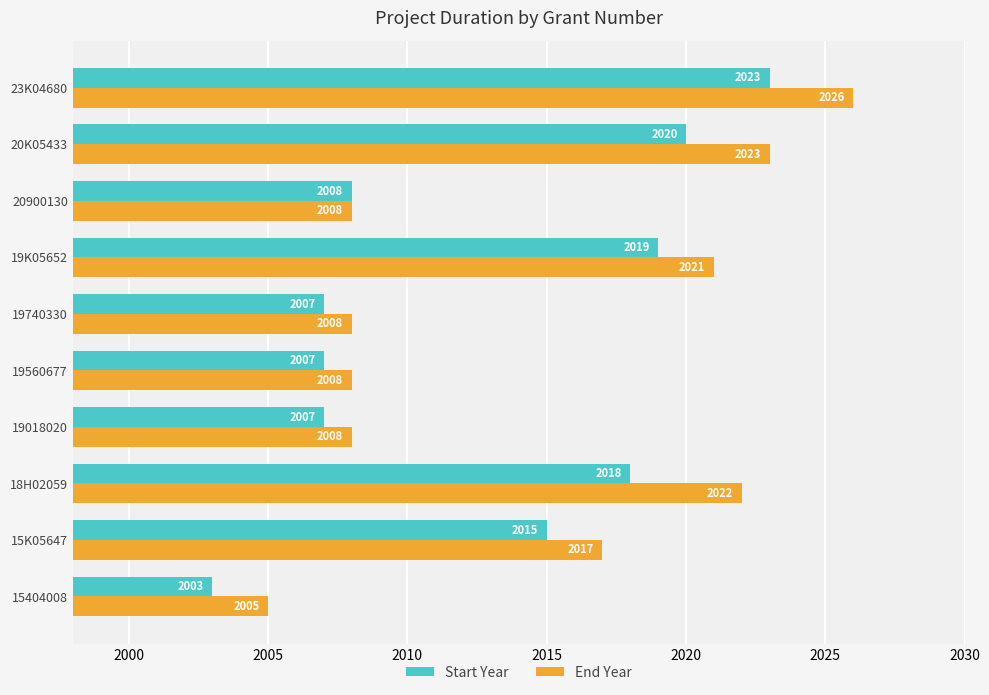

The End Year series shows 444 at 18H02059. True or false?

False